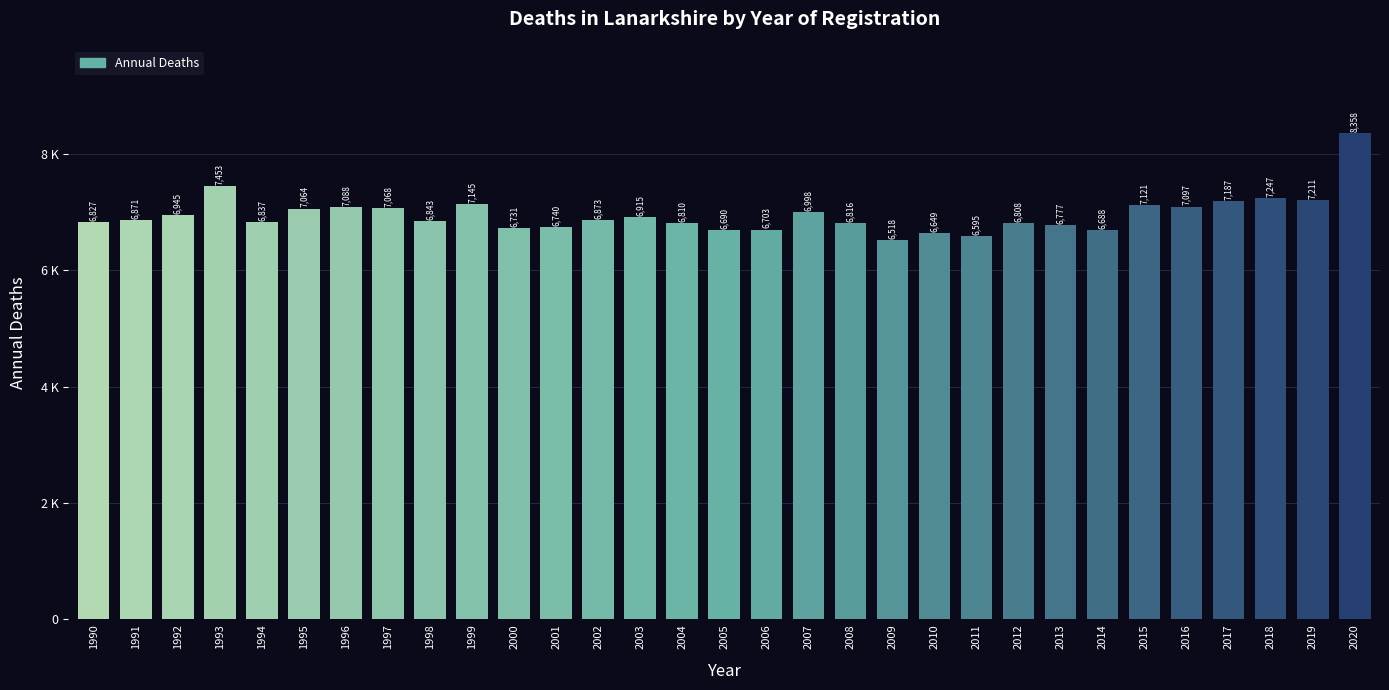

What is the sum of all values?

215673